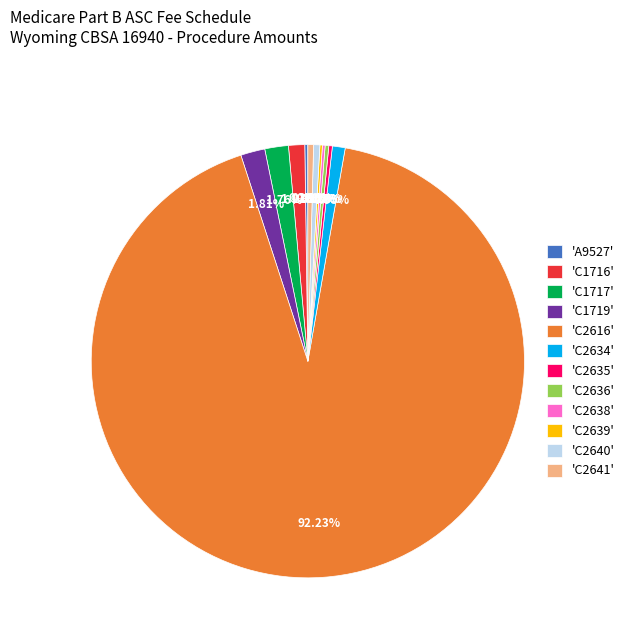

To the nearest percent, what is the difference between the largest and smallest slice percentages?

92%